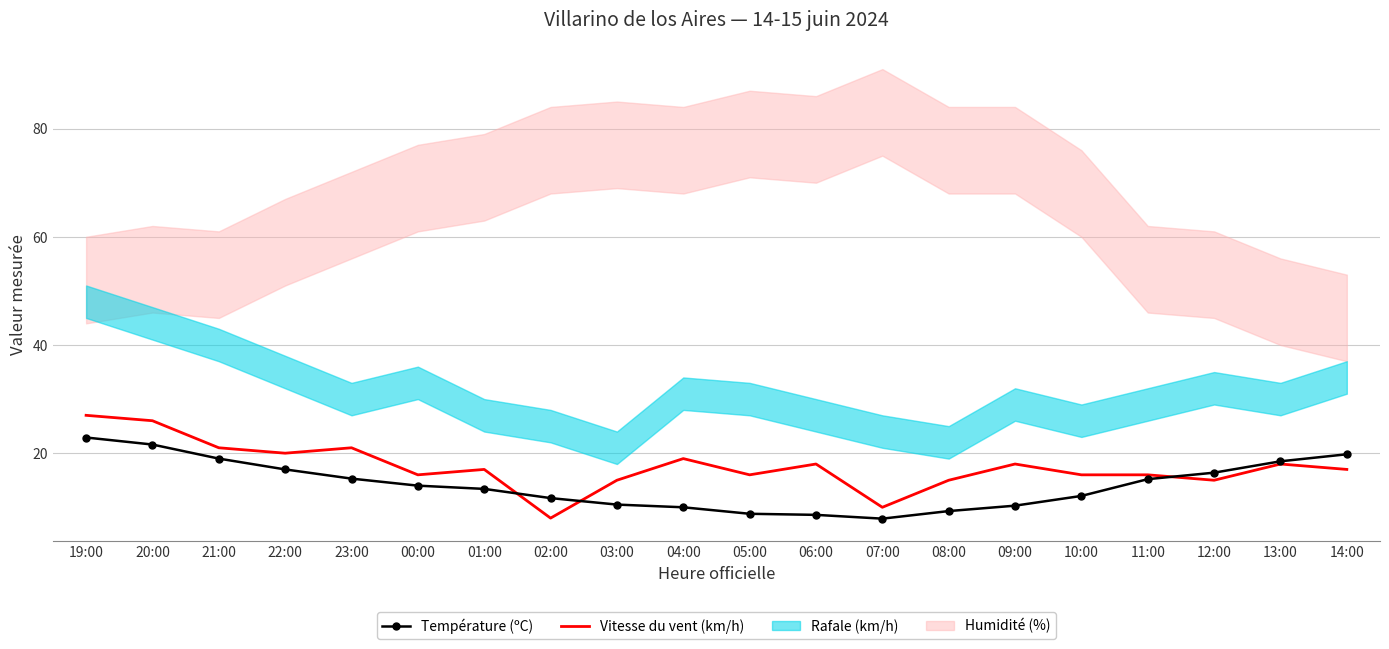

Reading right to left, extract all data points from this chart.

Température (ºC): 14:00=19.8	13:00=18.5	12:00=16.4	11:00=15.2	10:00=12.1	09:00=10.3	08:00=9.3	07:00=7.9	06:00=8.6	05:00=8.8	04:00=10.0	03:00=10.5	02:00=11.7	01:00=13.4	00:00=14.0	23:00=15.3	22:00=17.0	21:00=19.0	20:00=21.6	19:00=22.9
Vitesse du vent (km/h): 14:00=17.0	13:00=18.0	12:00=15.0	11:00=16.0	10:00=16.0	09:00=18.0	08:00=15.0	07:00=10.0	06:00=18.0	05:00=16.0	04:00=19.0	03:00=15.0	02:00=8.0	01:00=17.0	00:00=16.0	23:00=21.0	22:00=20.0	21:00=21.0	20:00=26.0	19:00=27.0